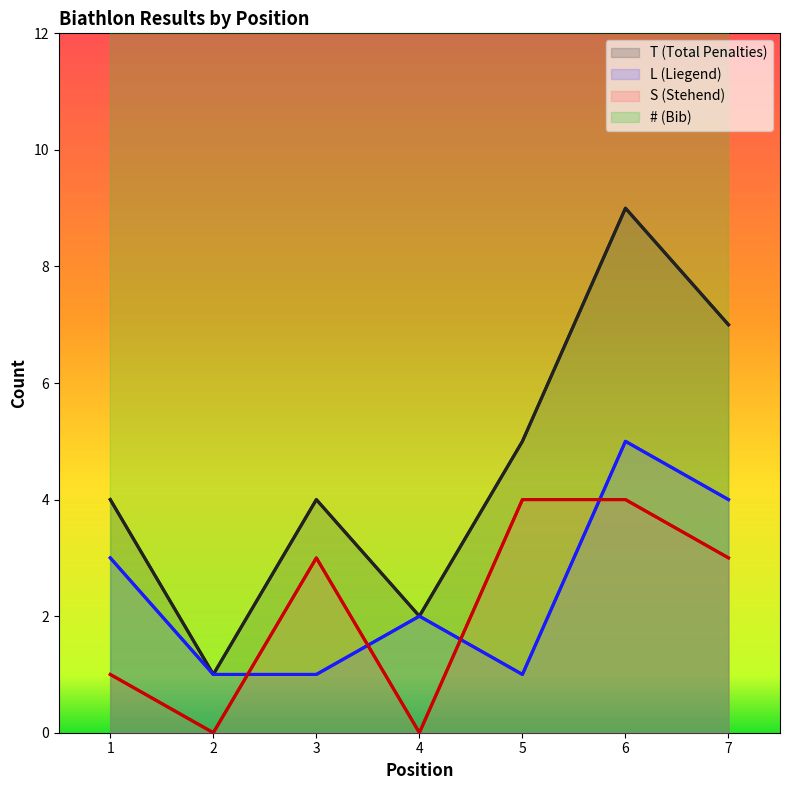

Rank the series at 6 from lowest to highest value.

S (Stehend), L (Liegend), T (Total Penalties), # (Bib)